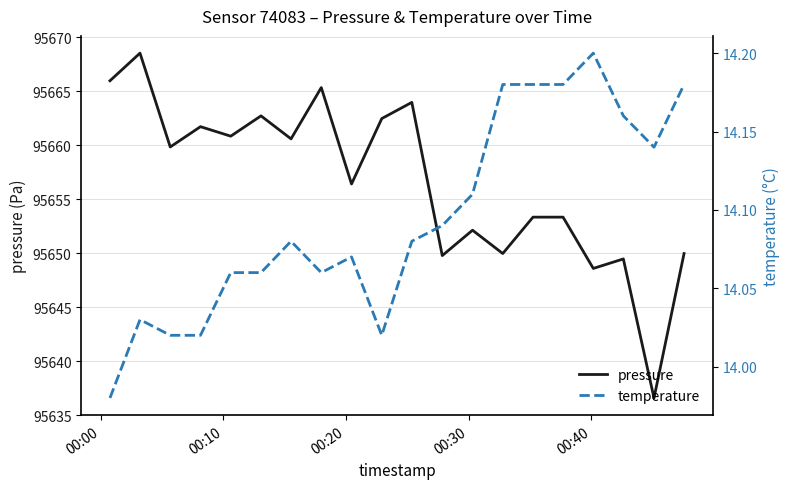

Is the value of temperature at 6 greater than the value of pressure at 6?

No